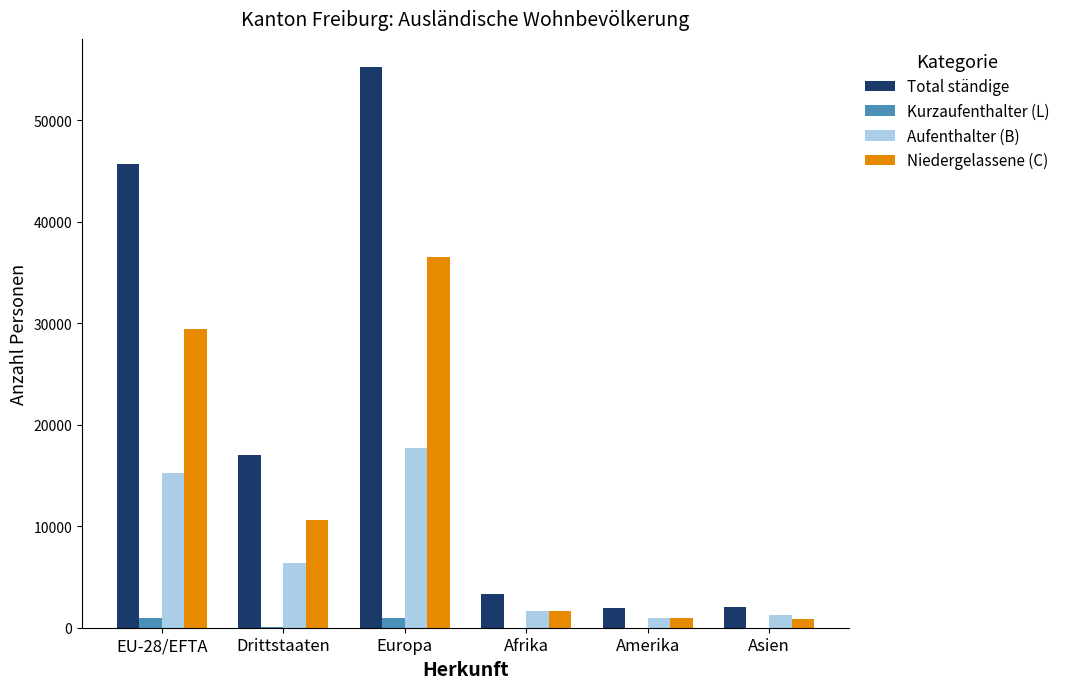

What is the sum of all Niedergelassene (C) values?

79953